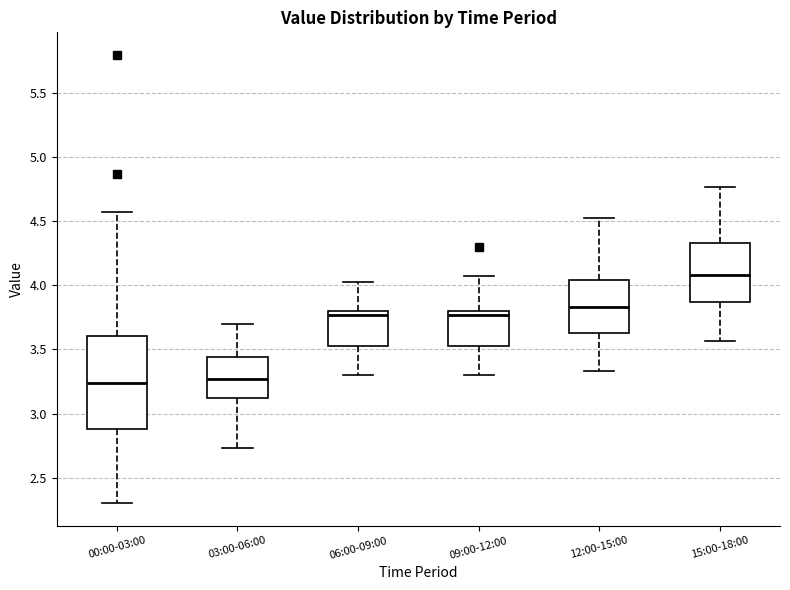

Which box's median line is the highest?

15:00-18:00